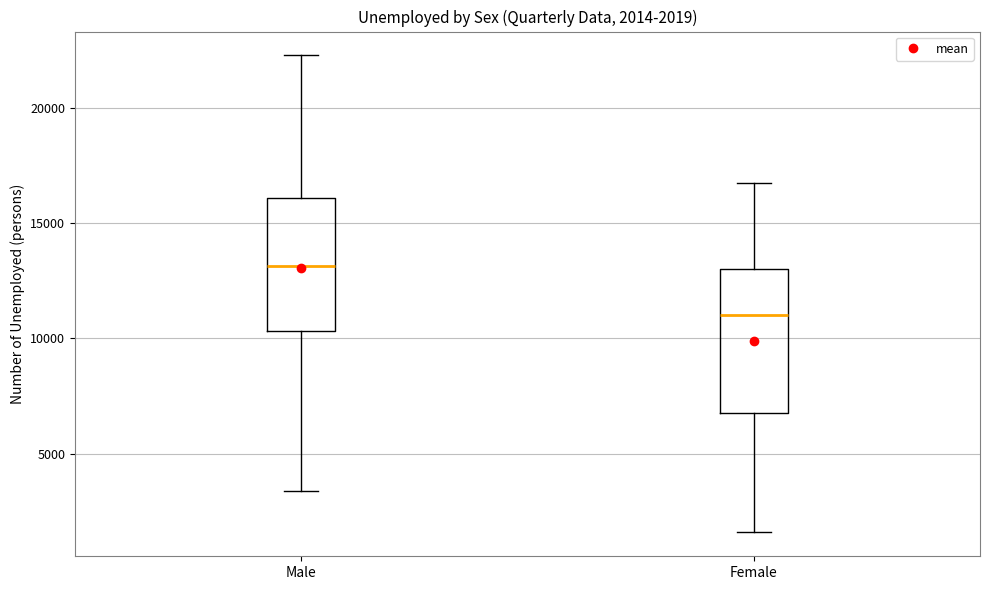

Which box's median line is the lowest?

Female